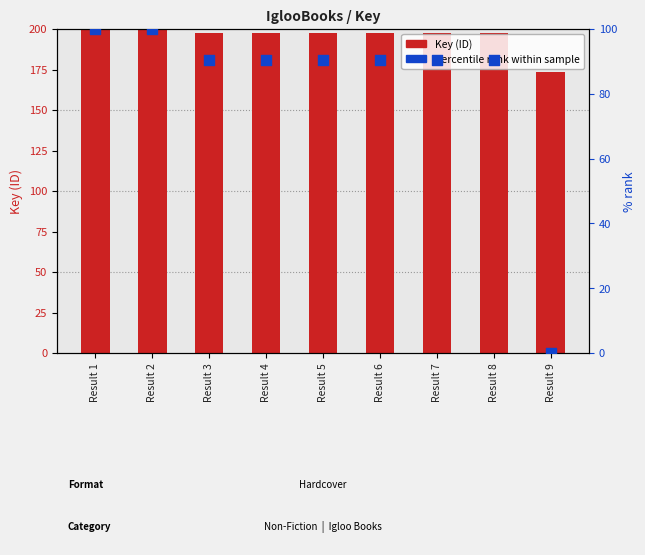

What is the total value across all series at Result 9?

173.4